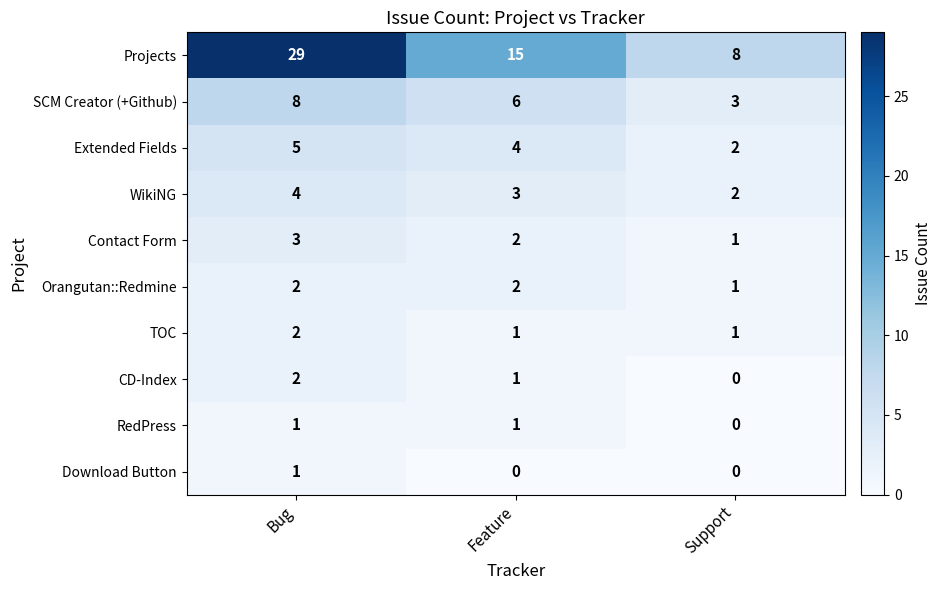

At which label does CD-Index reach its peak?

Bug